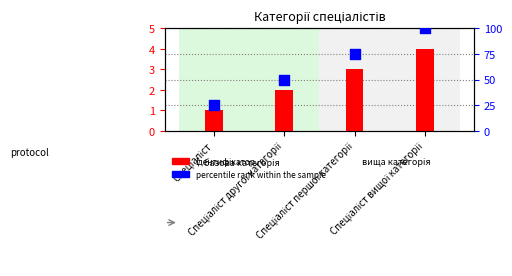

Which series has the largest total across all categories?

percentile rank within the sample